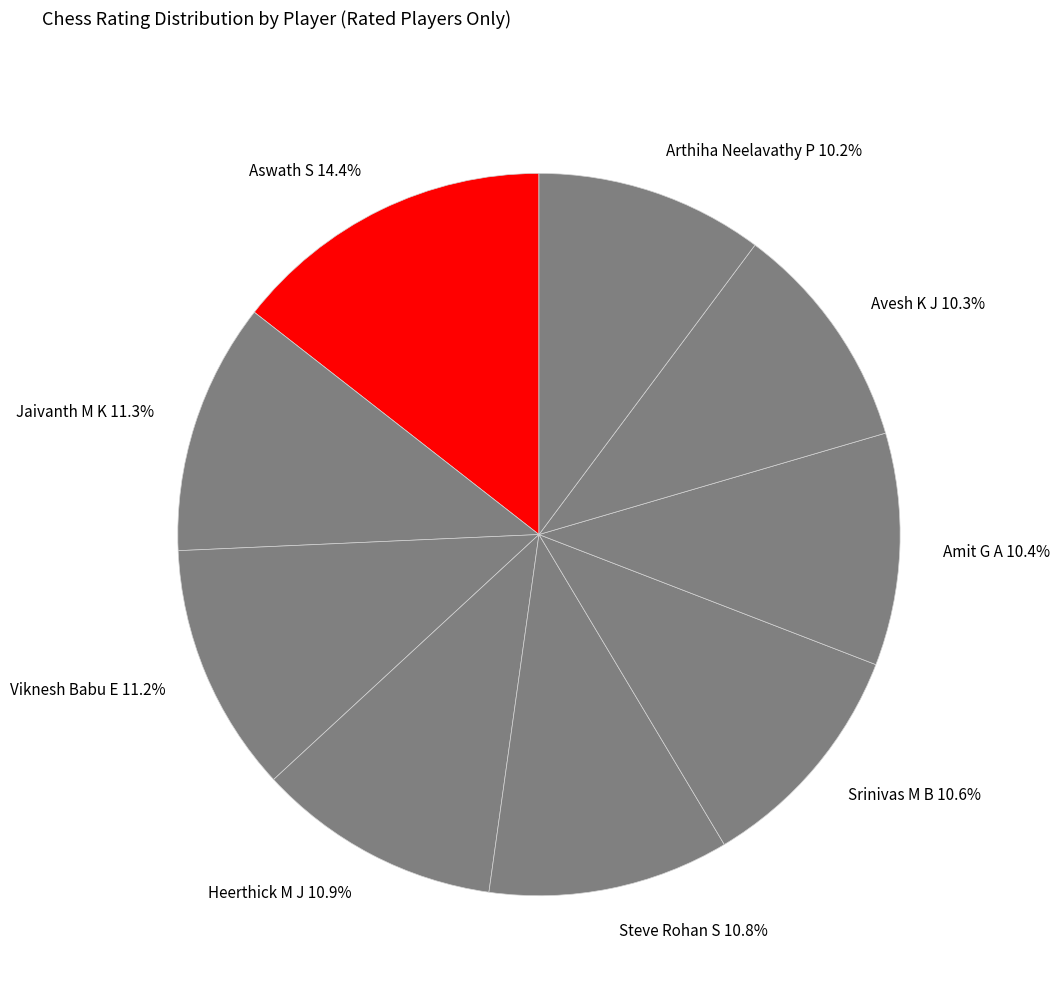

Count the number of slices in the pie.

9